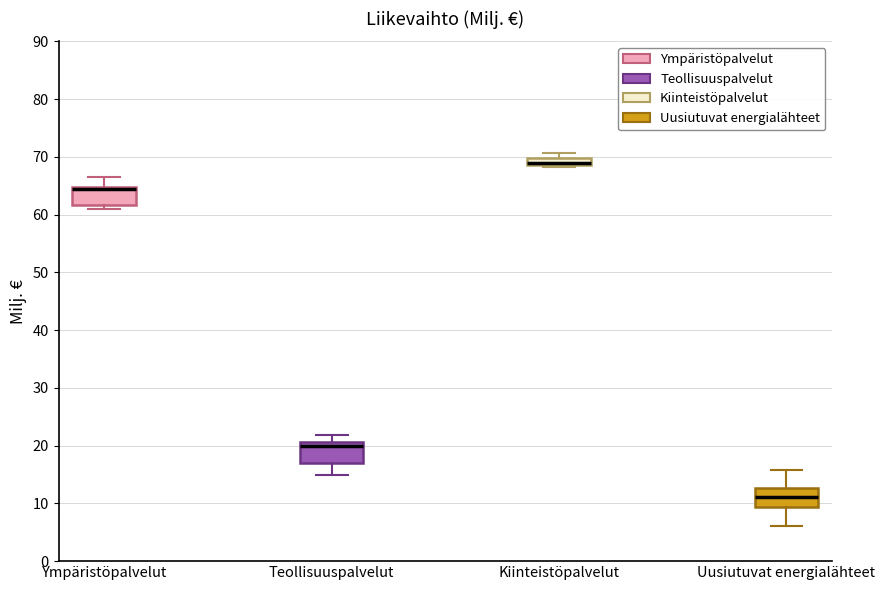

Where does the upper whisker of the box for Ympäristöpalvelut end on the y-axis? The values are not printed on the chart, so give them approximately, as read against the axis.

67